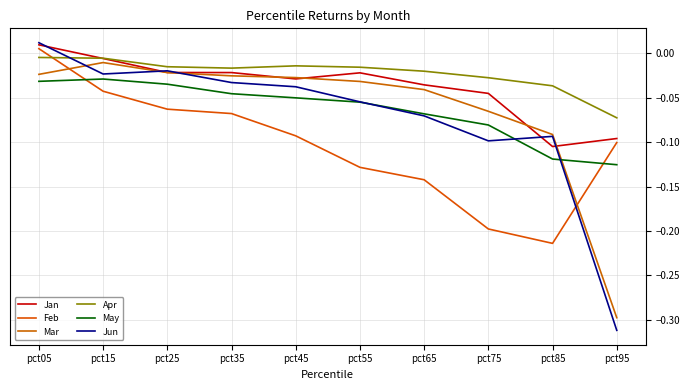

Which category has the lowest value across all series?

pct95